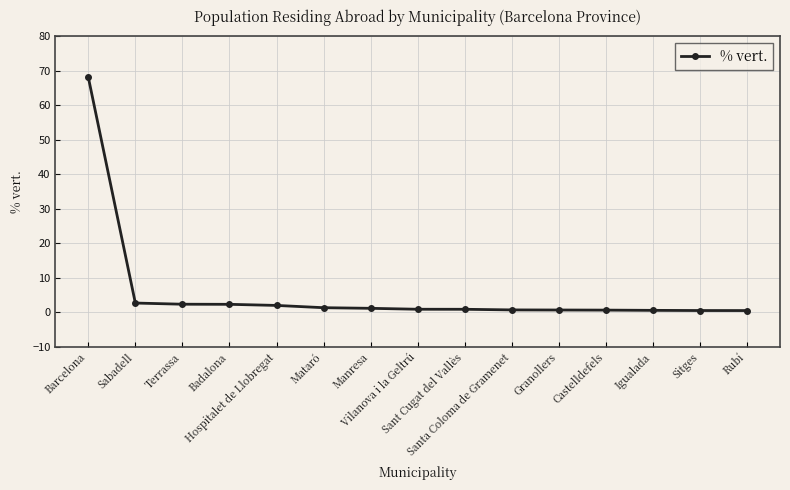

What is the greatest value displayed?

68.1